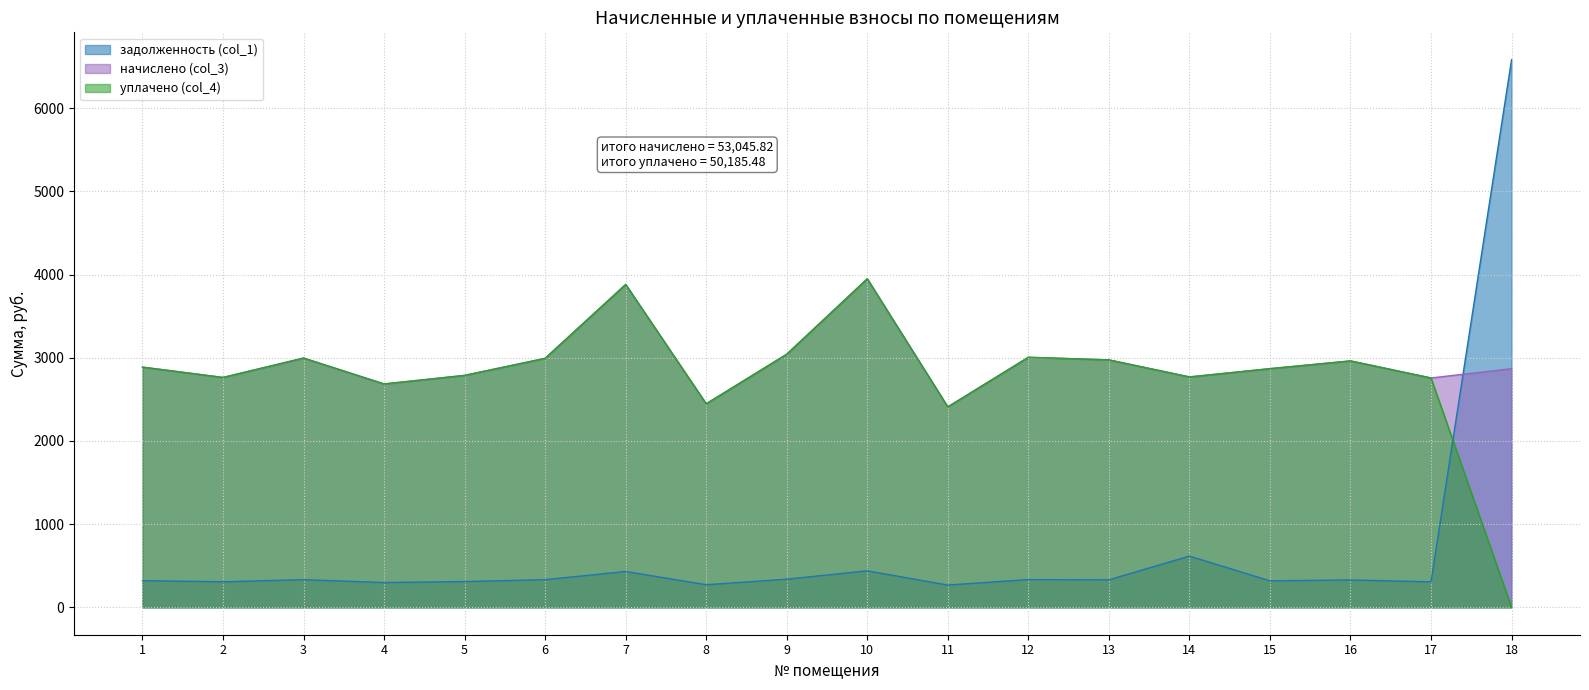

True or false: уплачено (col_4) and начислено (col_3) intersect in this chart.

False